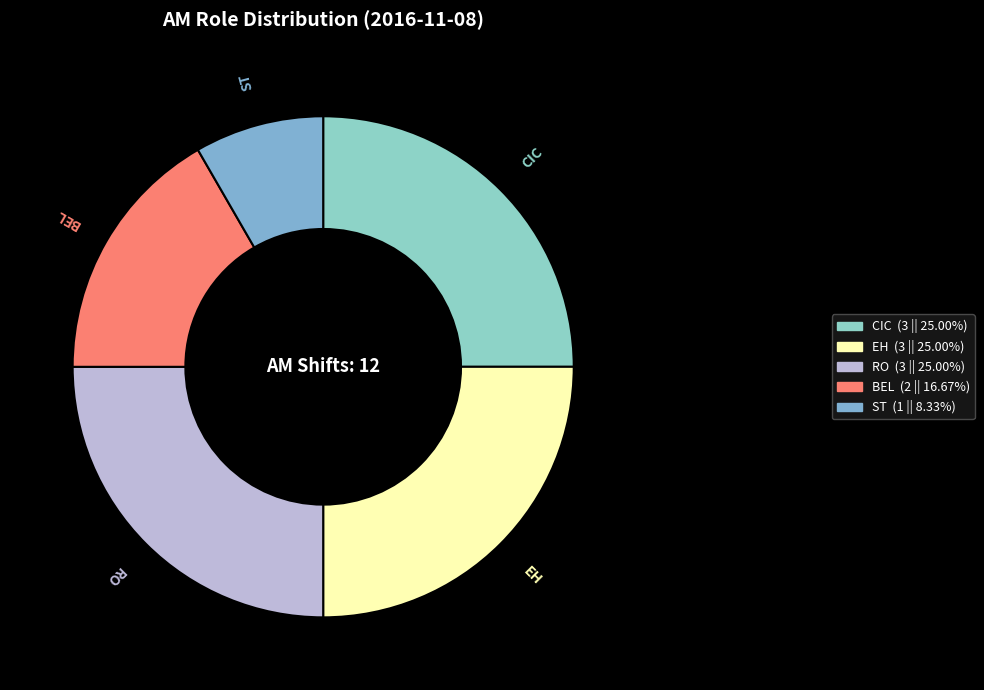

What is the smallest slice in the pie chart?

ST